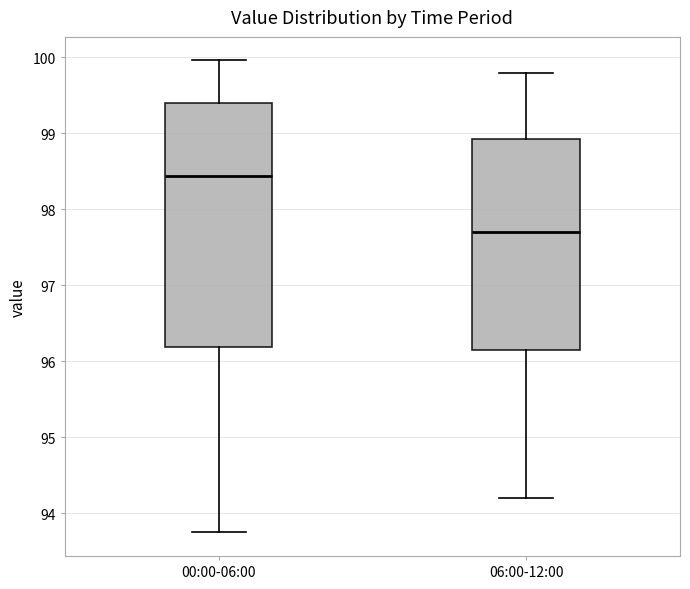

Where does the lower whisker of the box for 00:00-06:00 end on the y-axis? The values are not printed on the chart, so give them approximately, as read against the axis.

93.8